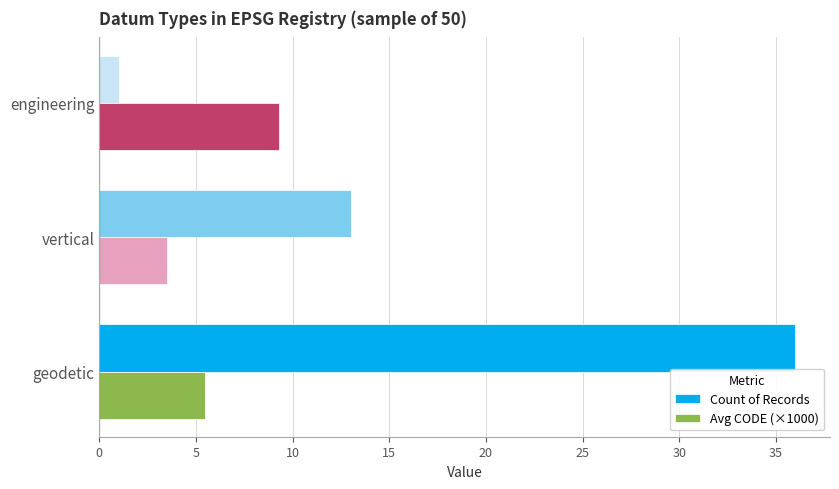

The Avg CODE (×1000) series shows 2.6 at geodetic. True or false?

False